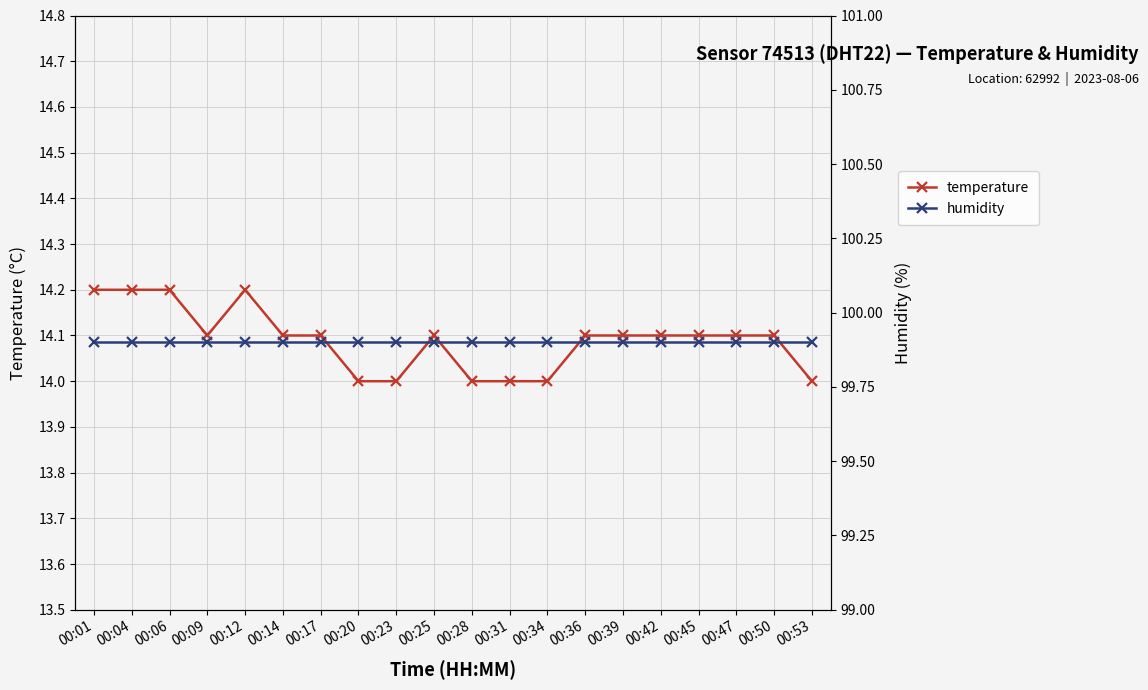

Count the temperature values in the range 14 to 15.

20